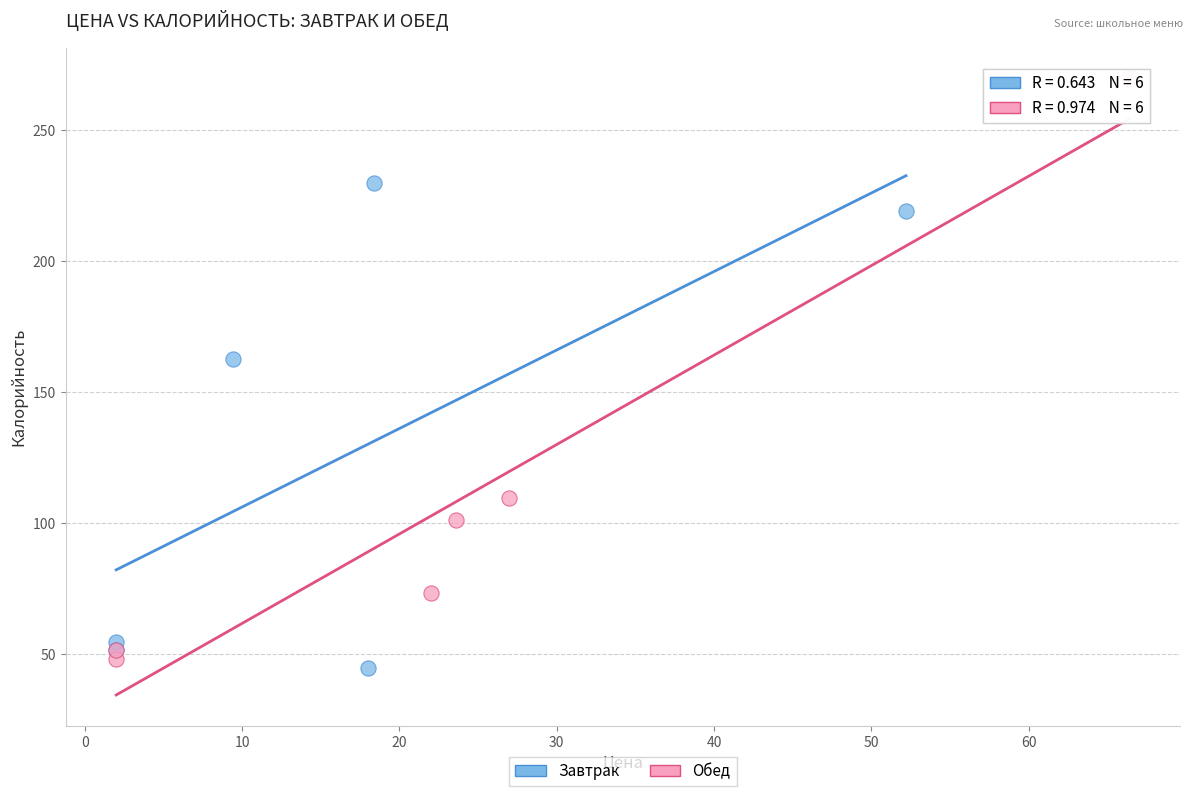

Which series has the widest spread of Y values?

Обед